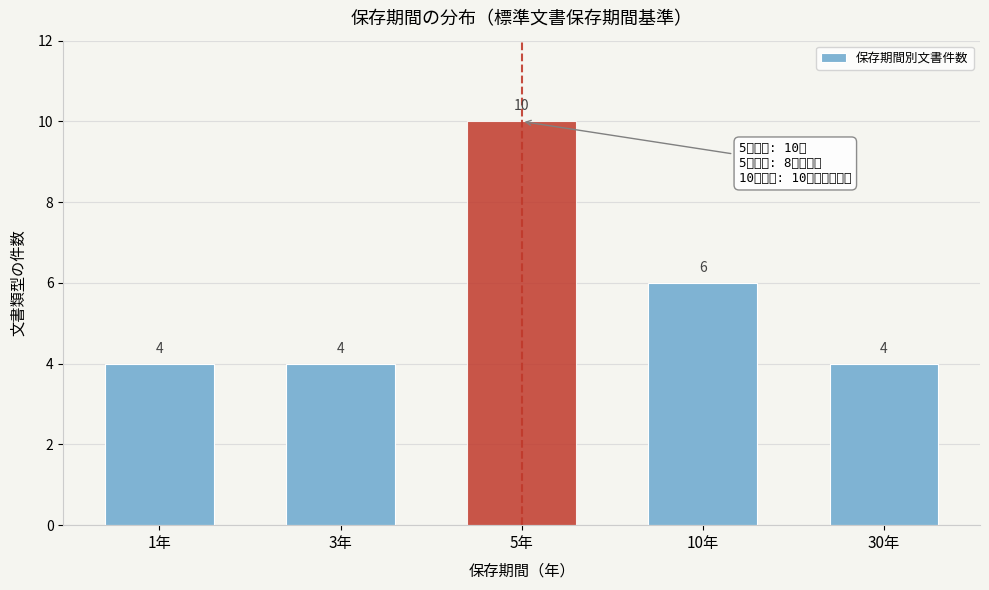

Reading left to right, extract all data points from this chart.

4	4	10	6	4